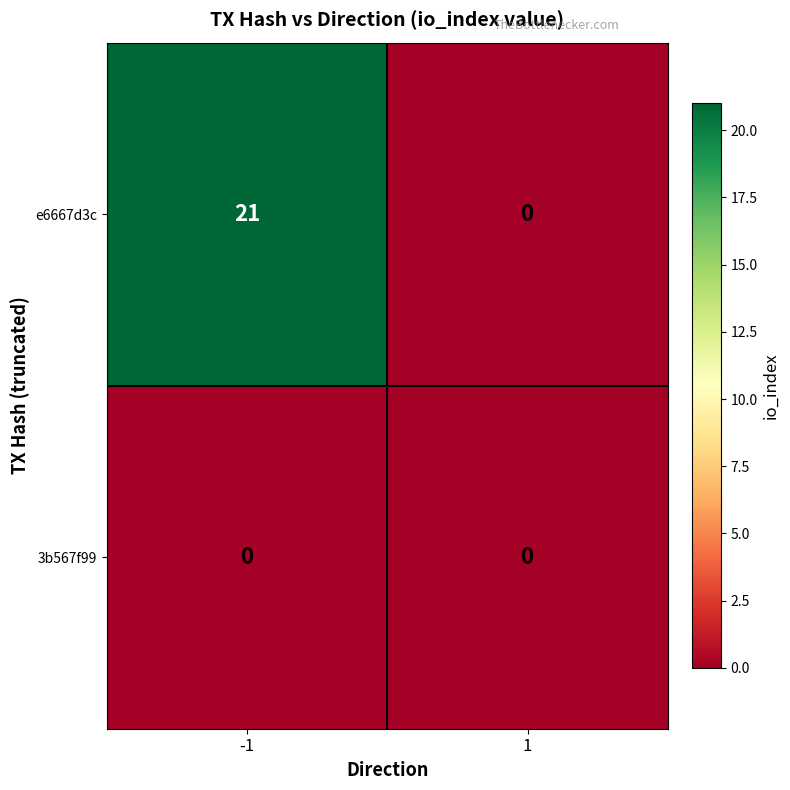

Between -1 and 1, which series saw the biggest shift?

e6667d3c